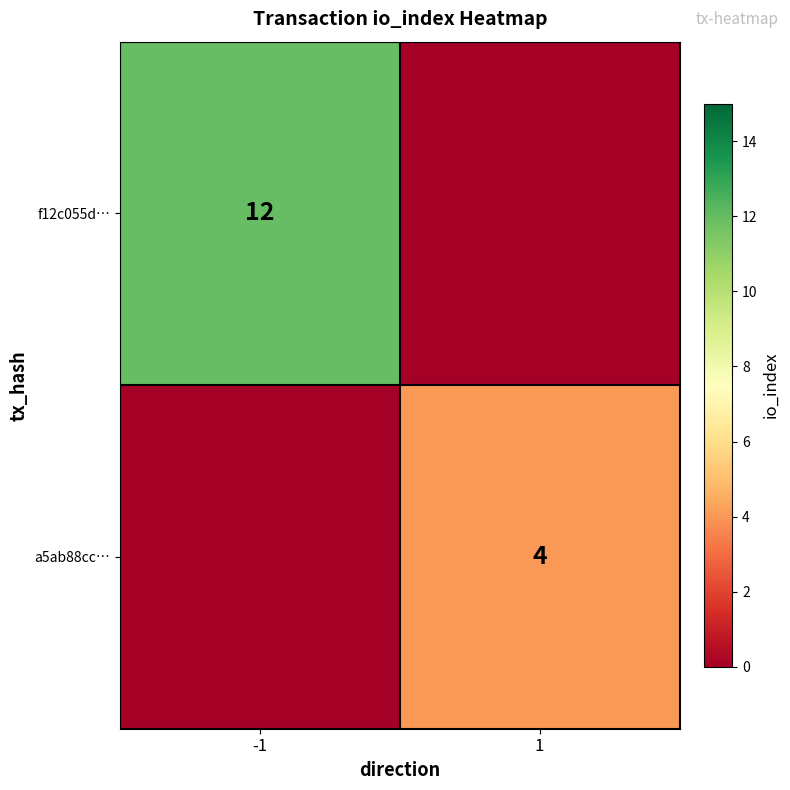

True or false: f12c055d… has a value of 7 at -1.

False